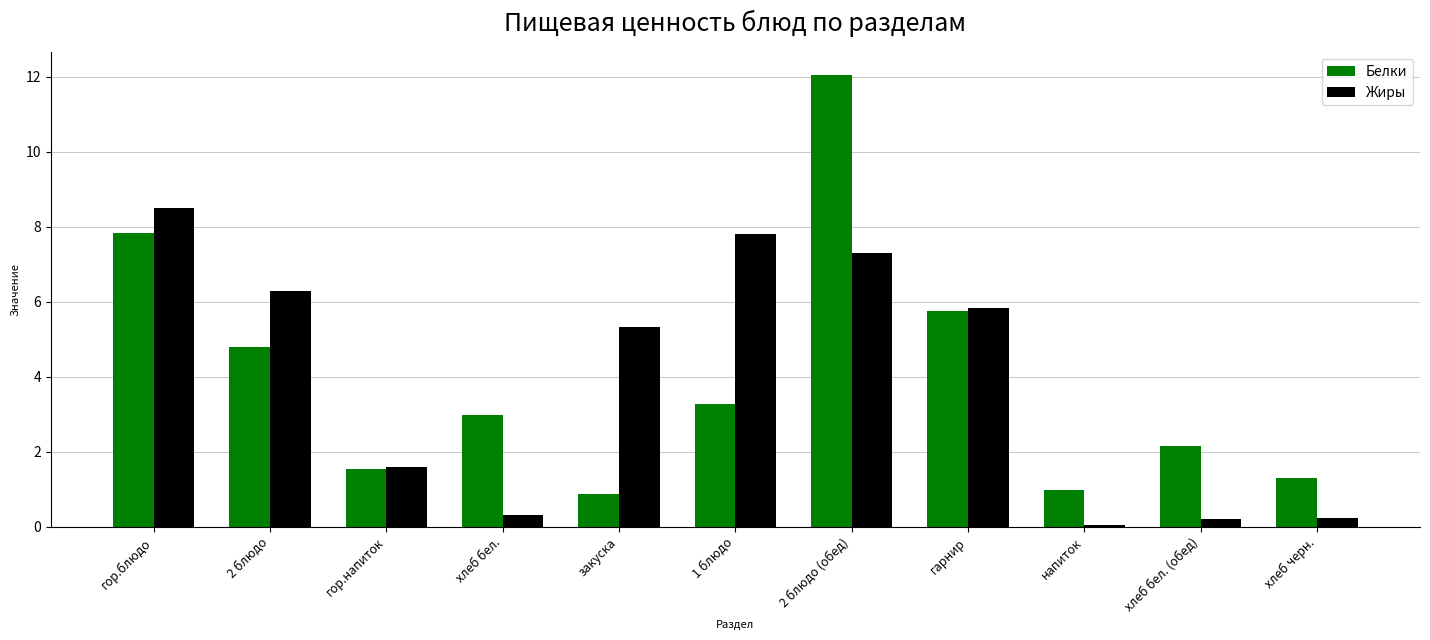

Which category has the highest value across all series?

2 блюдо (обед)